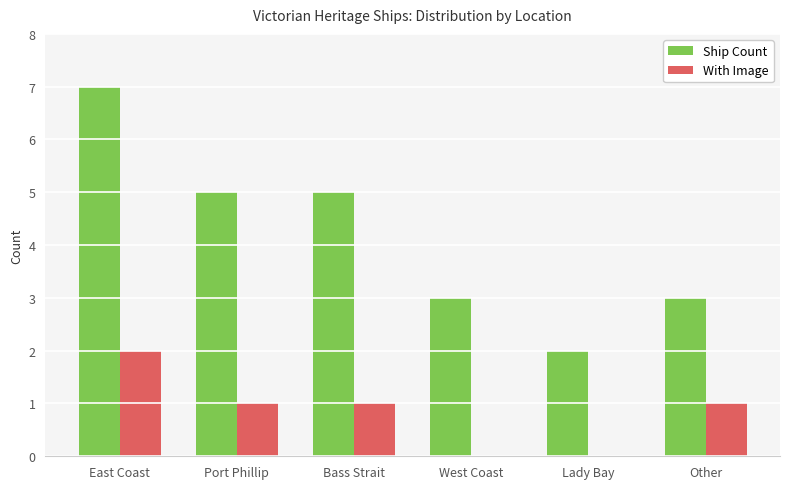

Which series has the largest total across all categories?

Ship Count